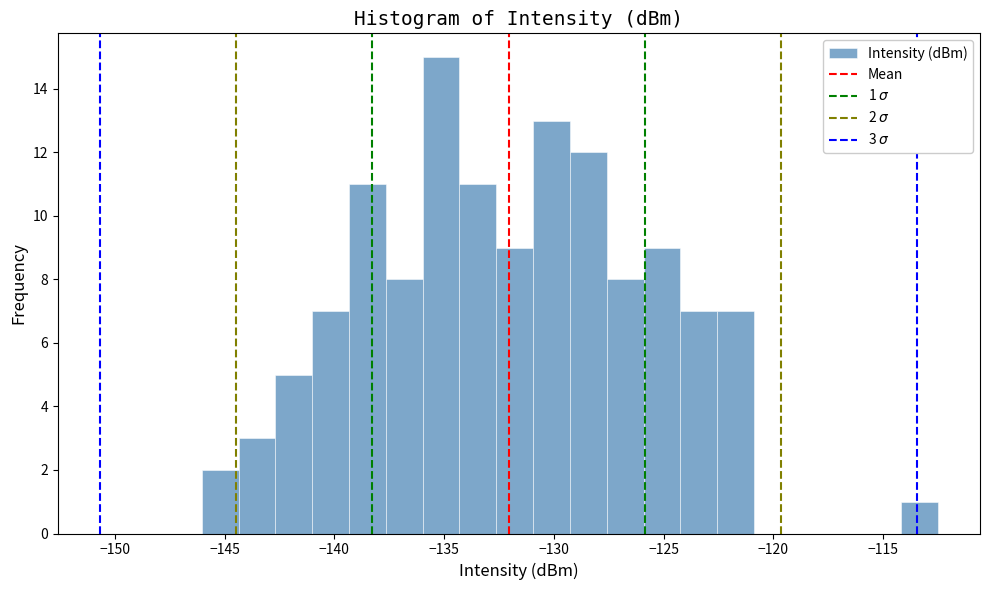

Read against the x-axis, roughly where is the centre of the tallest bar?

-135.0